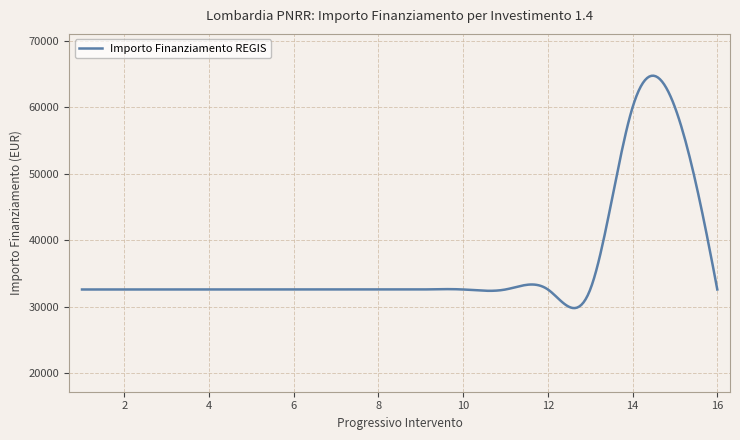

What is the greatest value displayed?

64710.5